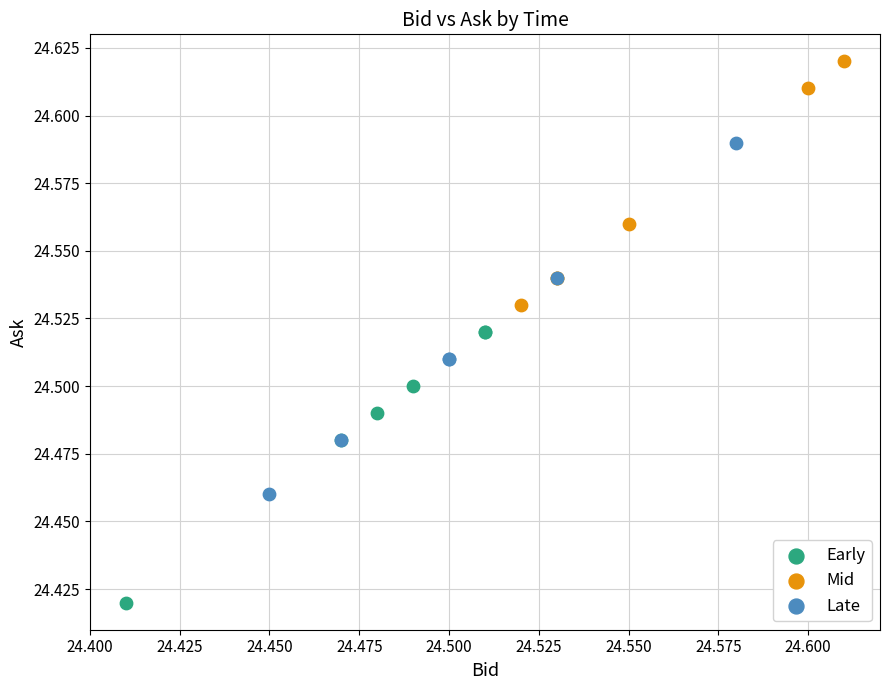

Which series contains the lowest Y value?

Early